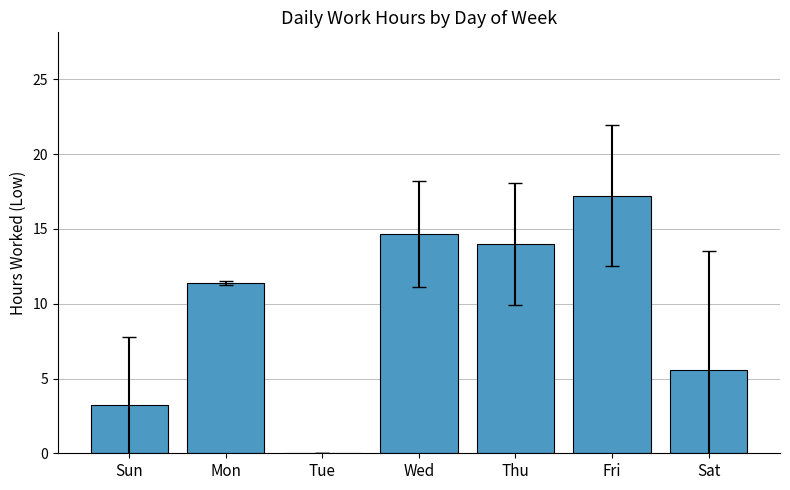

Which category has the highest value across all series?

Fri